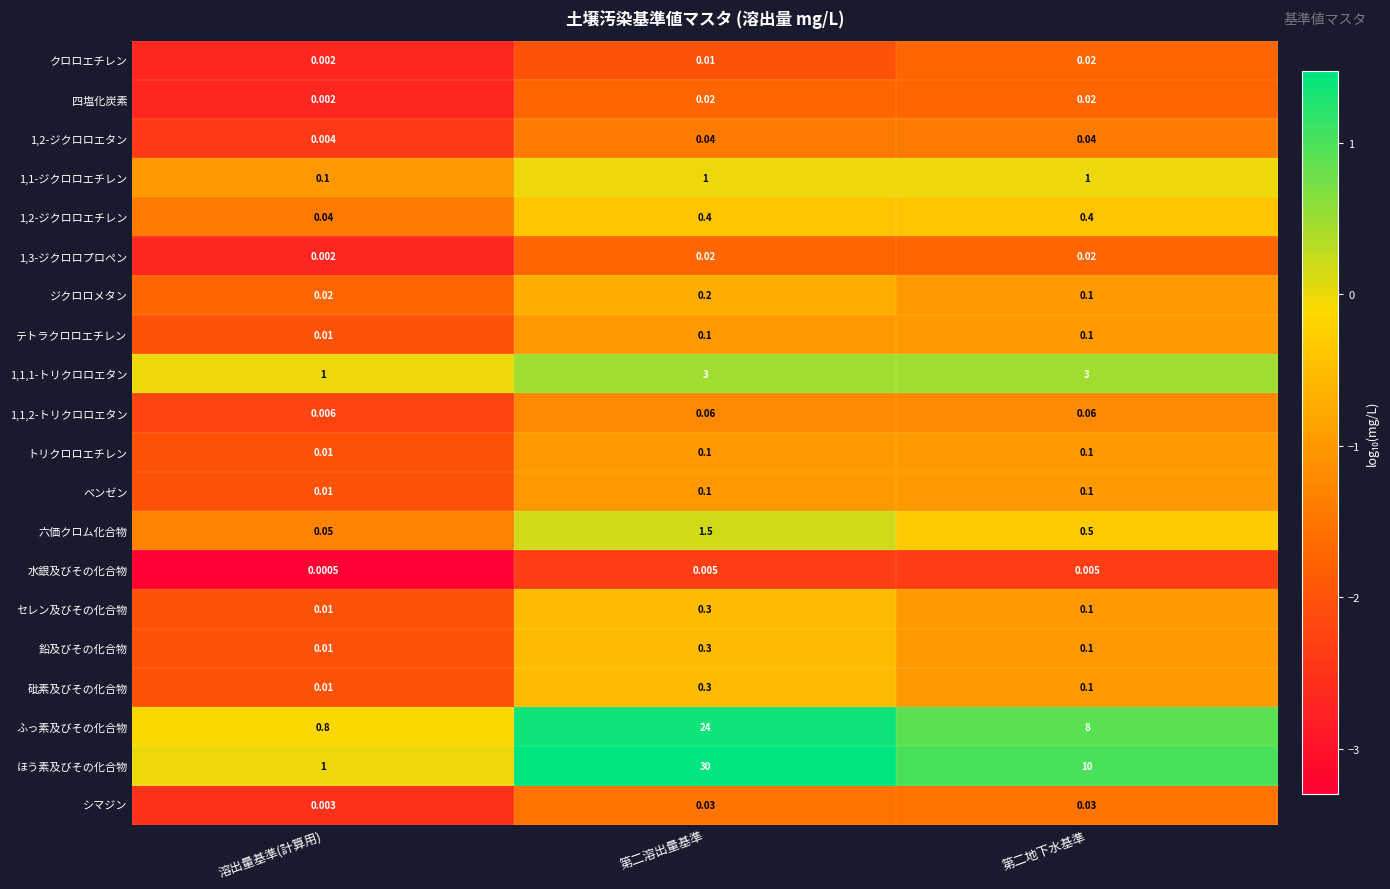

Which series has the widest spread of values?

ほう素及びその化合物